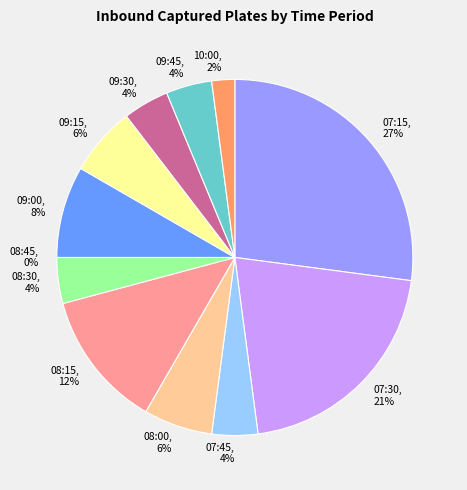

To the nearest percent, what percentage of the pie is 09:45?

4%